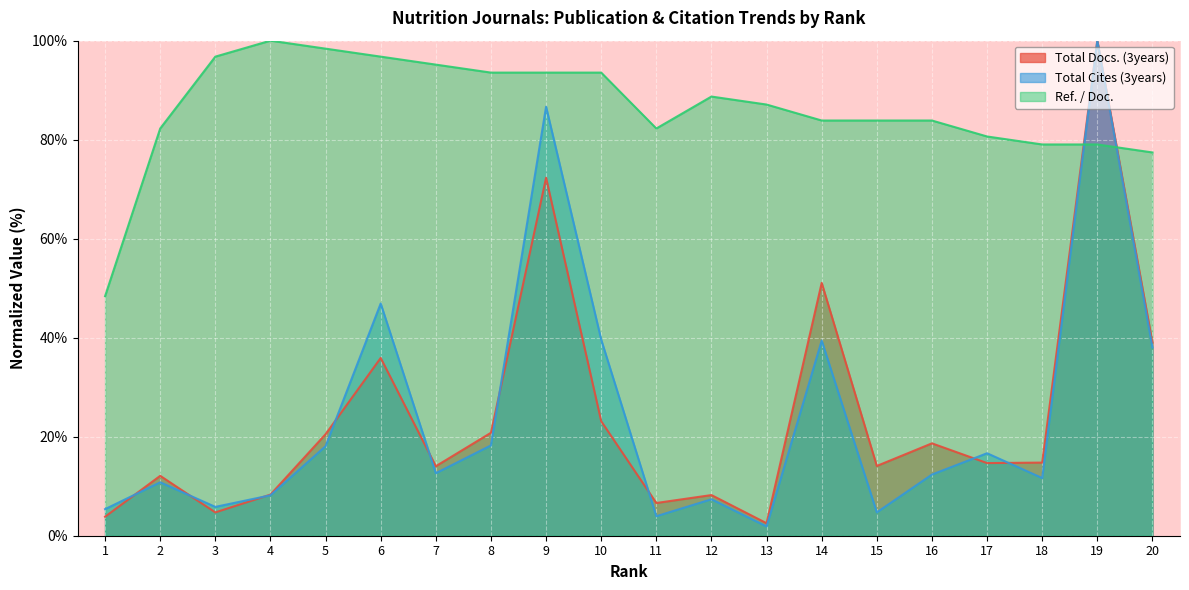

Which series changed the most between 3 and 15?

Ref. / Doc.